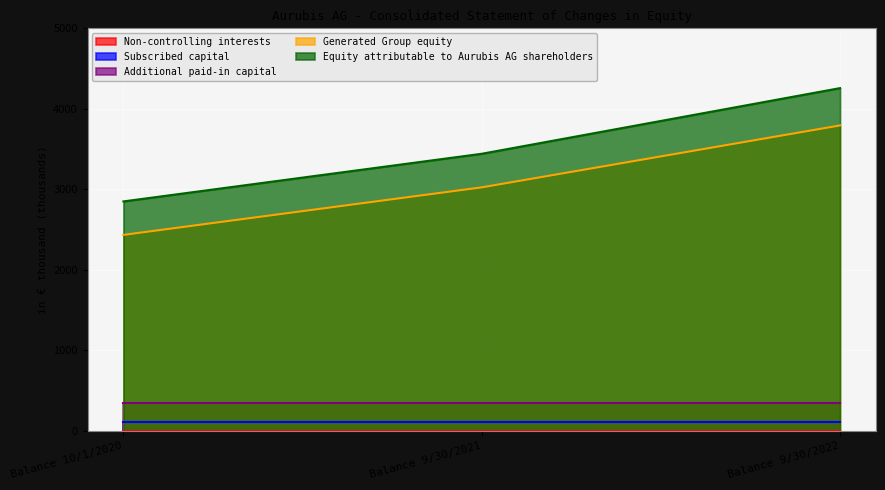

At how many categories does at least one series exceed 1485?

3